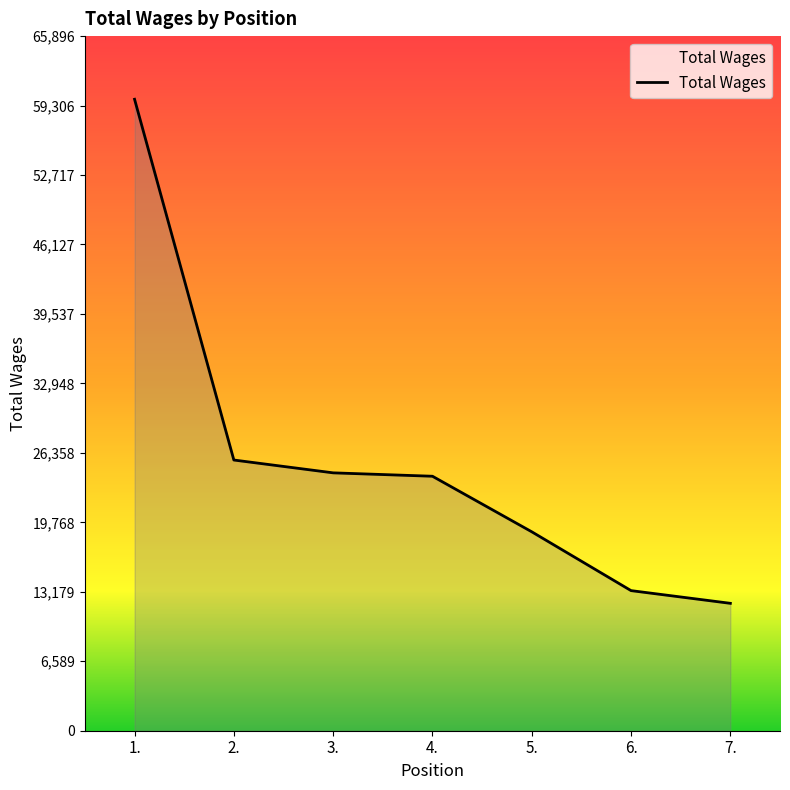

Reading left to right, list all the values displayed in this chart.

59906	25681	24464	24142	18872	13291	12086